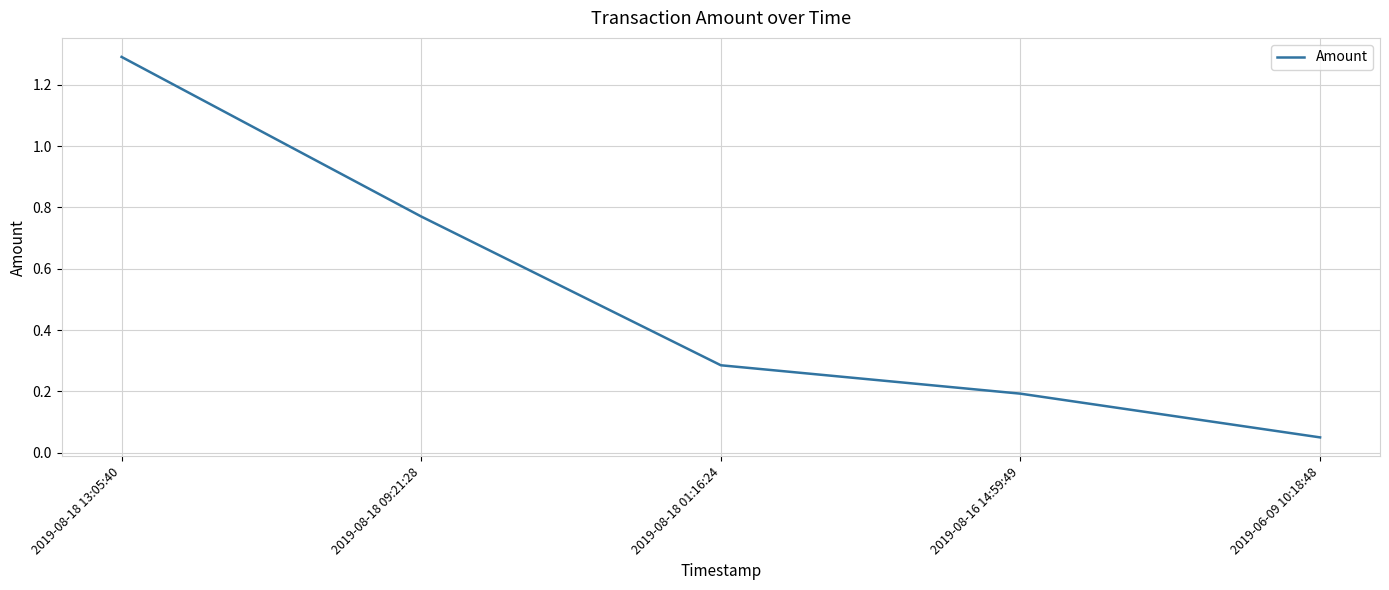

Rank the categories by value from lowest to highest.

2019-06-09 10:18:48, 2019-08-16 14:59:49, 2019-08-18 01:16:24, 2019-08-18 09:21:28, 2019-08-18 13:05:40